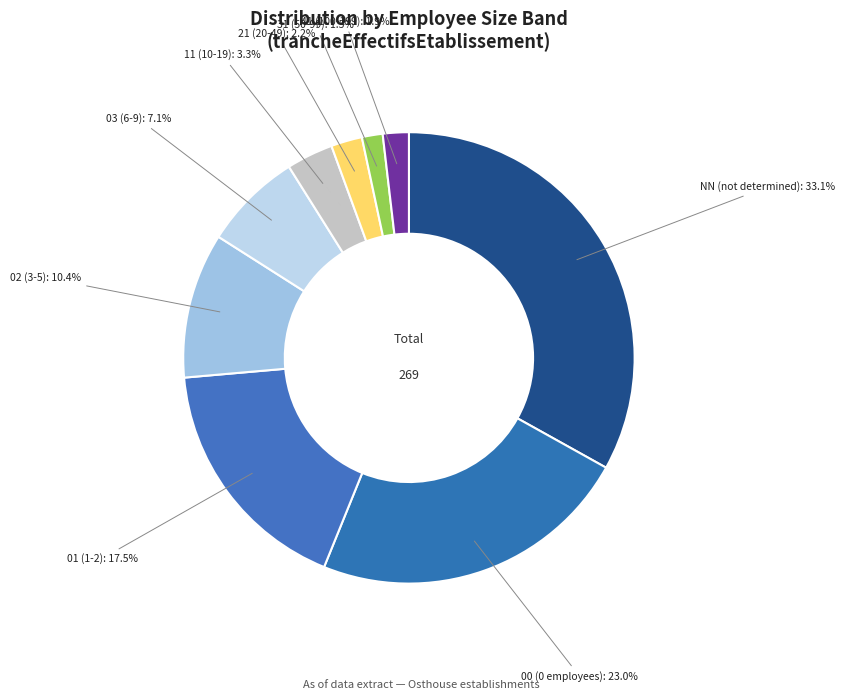

How many slices are in this pie chart?

9